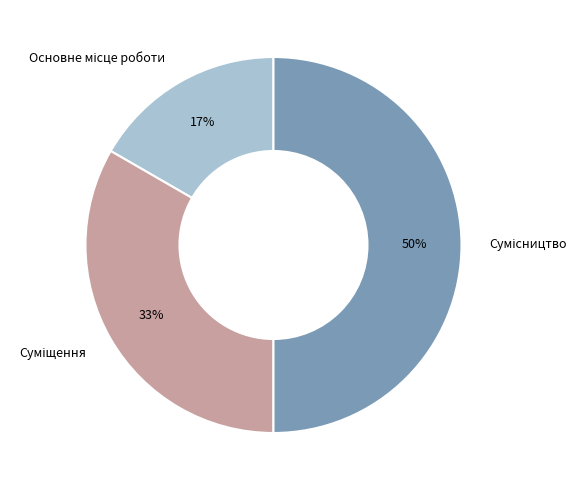

To the nearest percent, what is the difference between the largest and smallest slice percentages?

33%